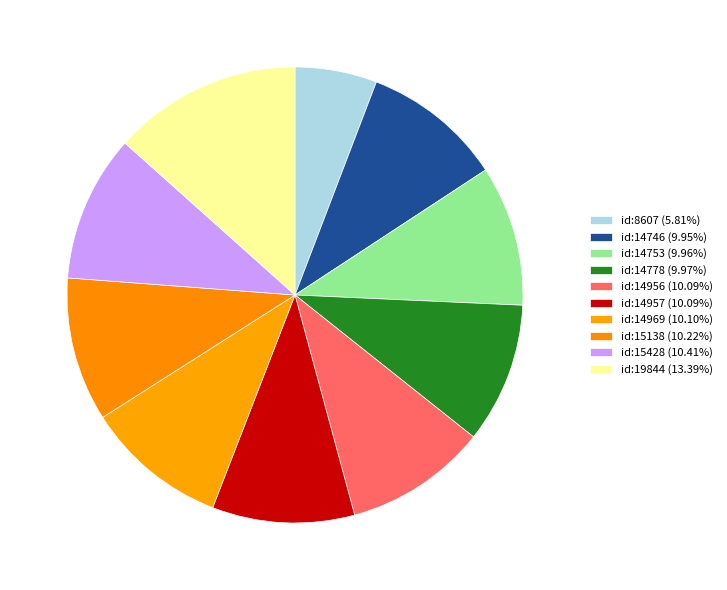

Which has a higher value, id:19844 or id:15428?

id:19844